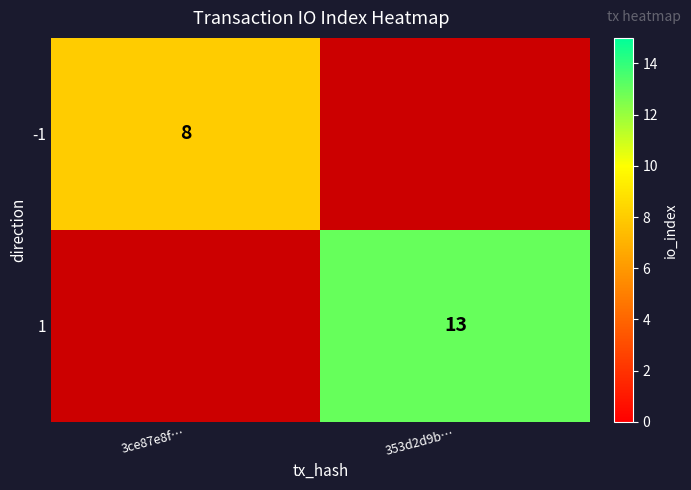

The 1 series shows 13 at 353d2d9b…. True or false?

True